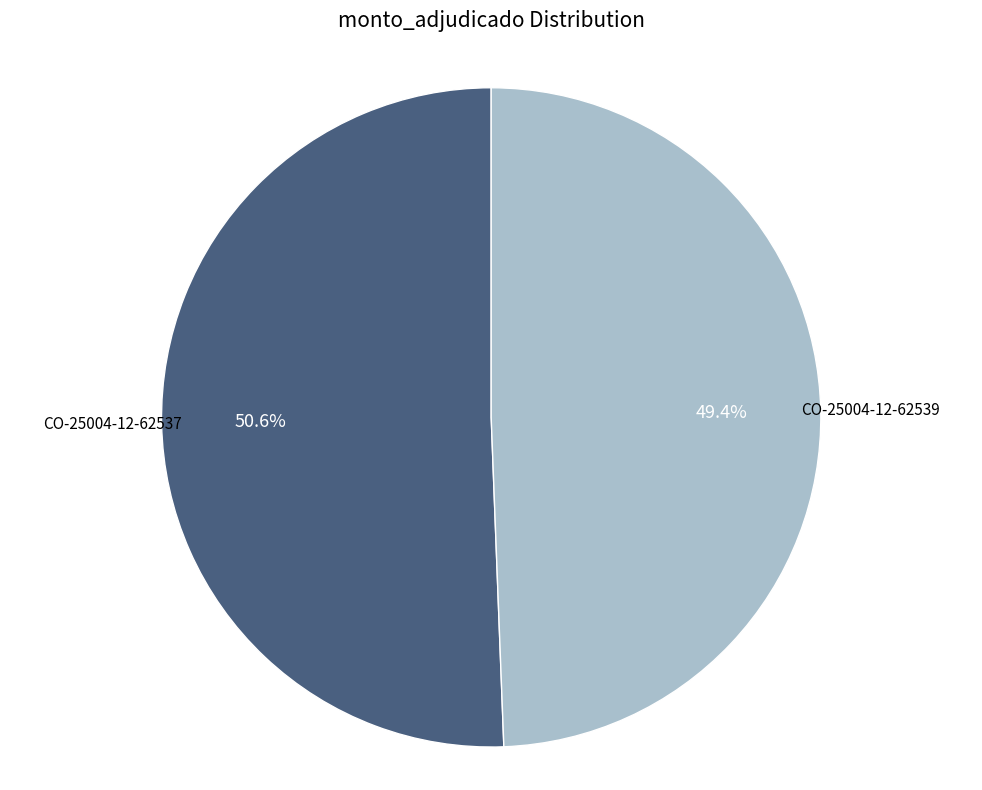

Which slice is the smallest?

CO-25004-12-62539